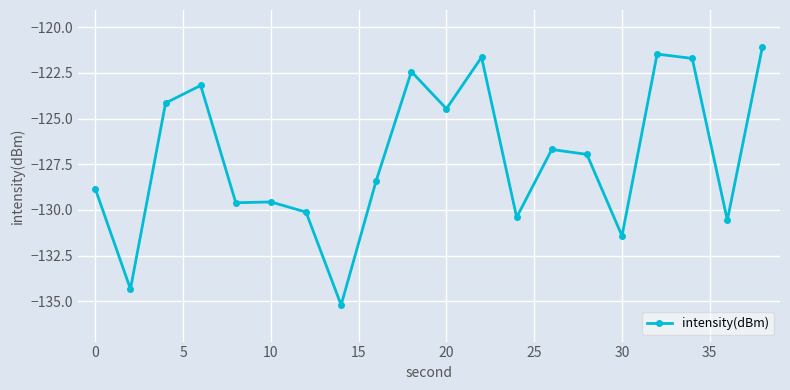

What is the sum of all values?

-2542.2